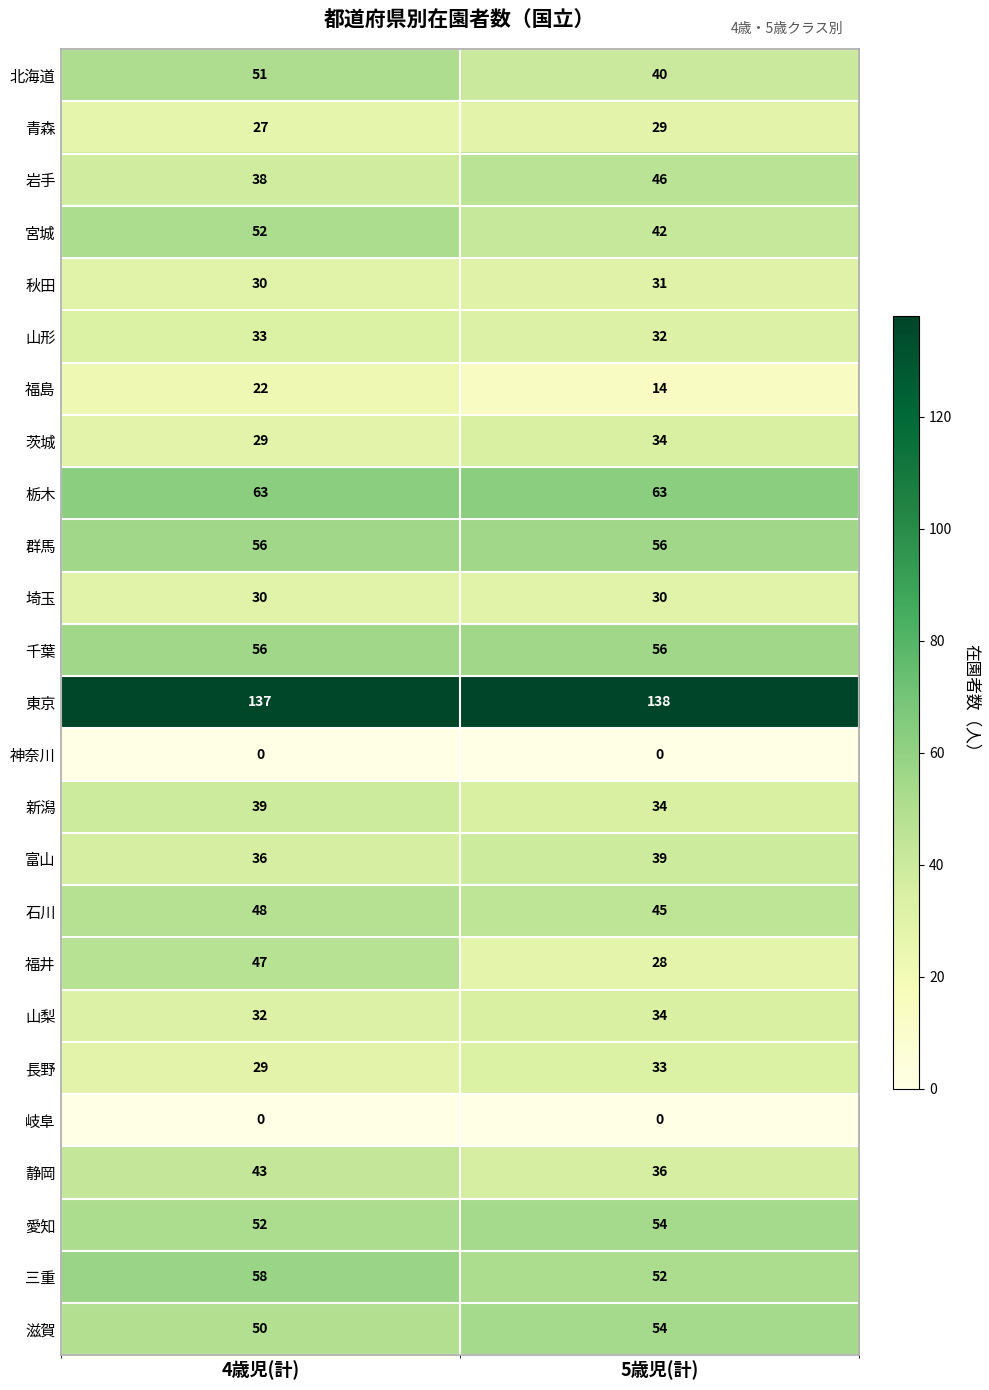

True or false: 宮城 has a value of 52 at 4歳児(計).

True